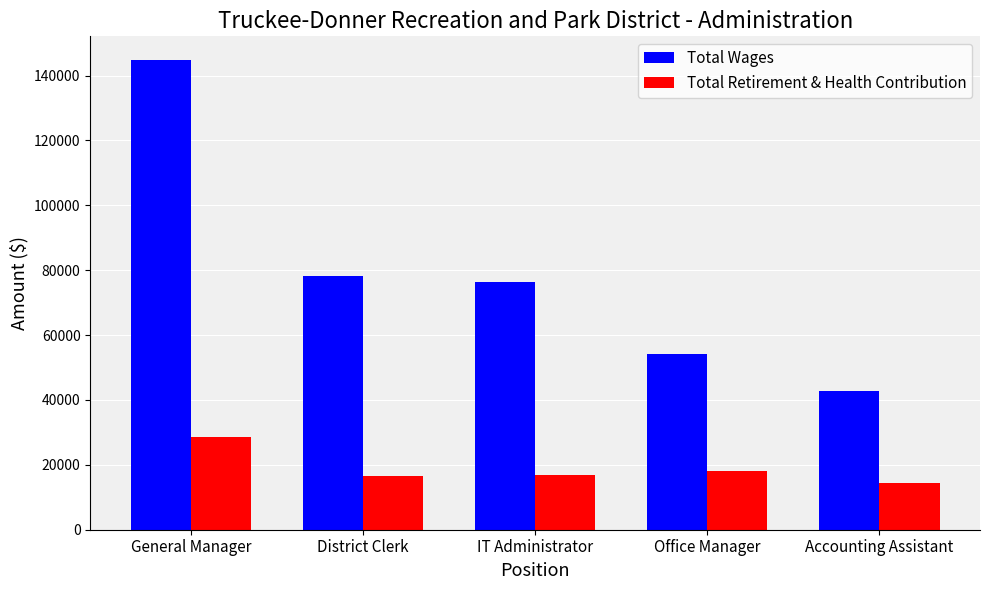

Rank the series by their average value, from highest to lowest.

Total Wages, Total Retirement & Health Contribution